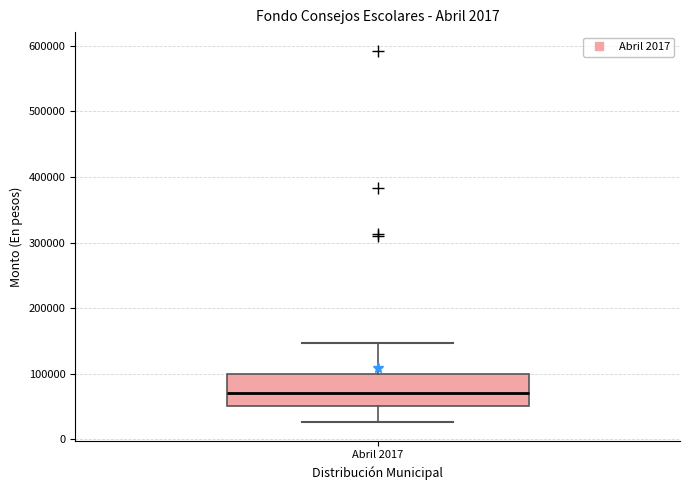

Transcribe this box plot: give where the median line is, the range the box spans, and where the two whiskers end, as read against the y-axis. The values are not printed on the chart, so give them approximately, as read against the axis.

median 70000, box 50000 to 100000, whiskers 30000 to 150000